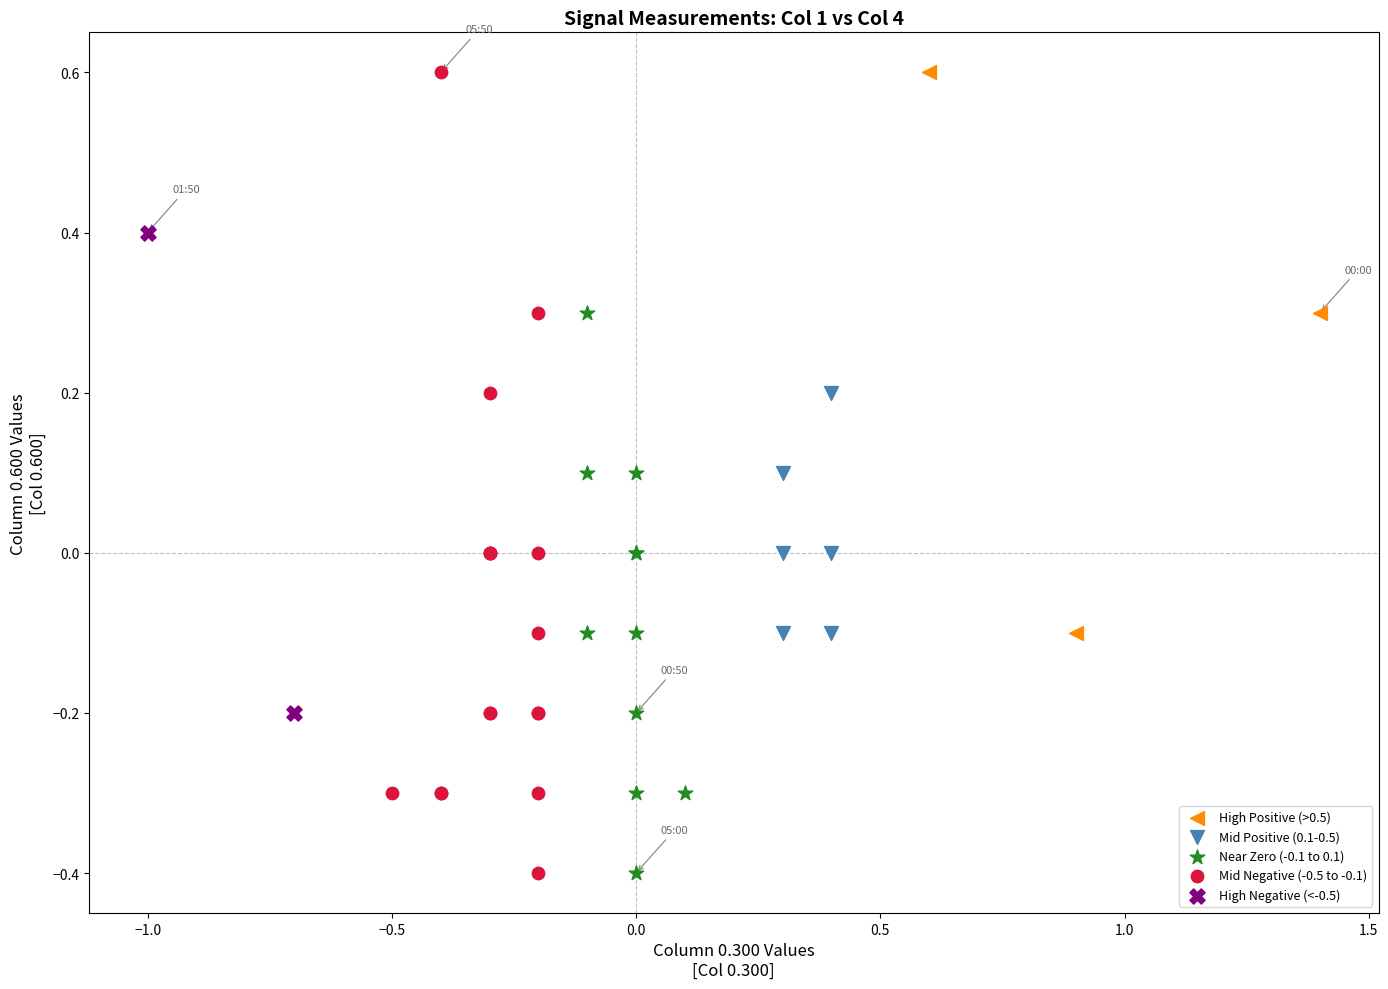

What are all the series names shown in the legend?

High Positive (>0.5), Mid Positive (0.1-0.5), Near Zero (-0.1 to 0.1), Mid Negative (-0.5 to -0.1), High Negative (<-0.5)